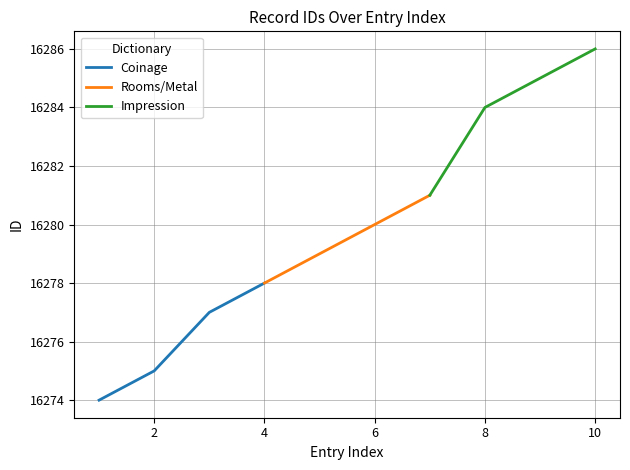

List the series in order of their overall mean, lowest first.

Coinage, Rooms/Metal, Impression